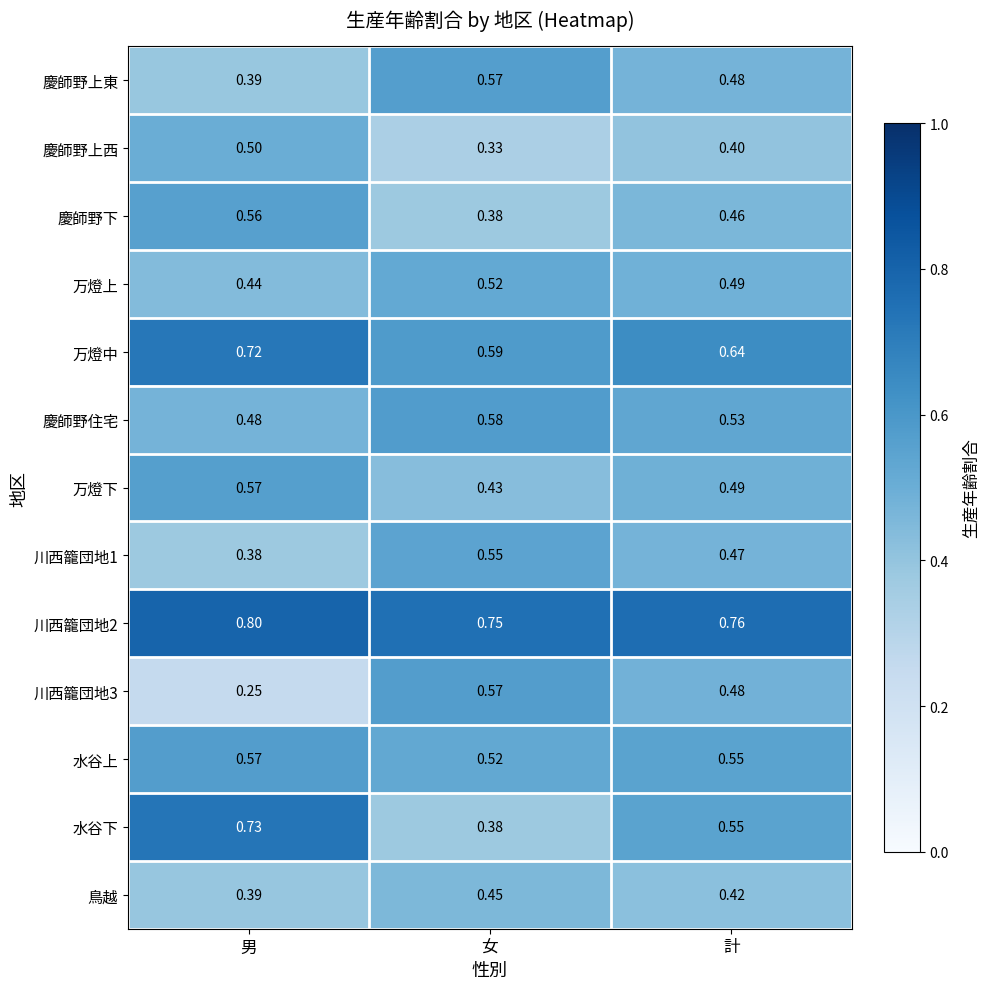

Which series has the largest total across all categories?

川西籠団地2